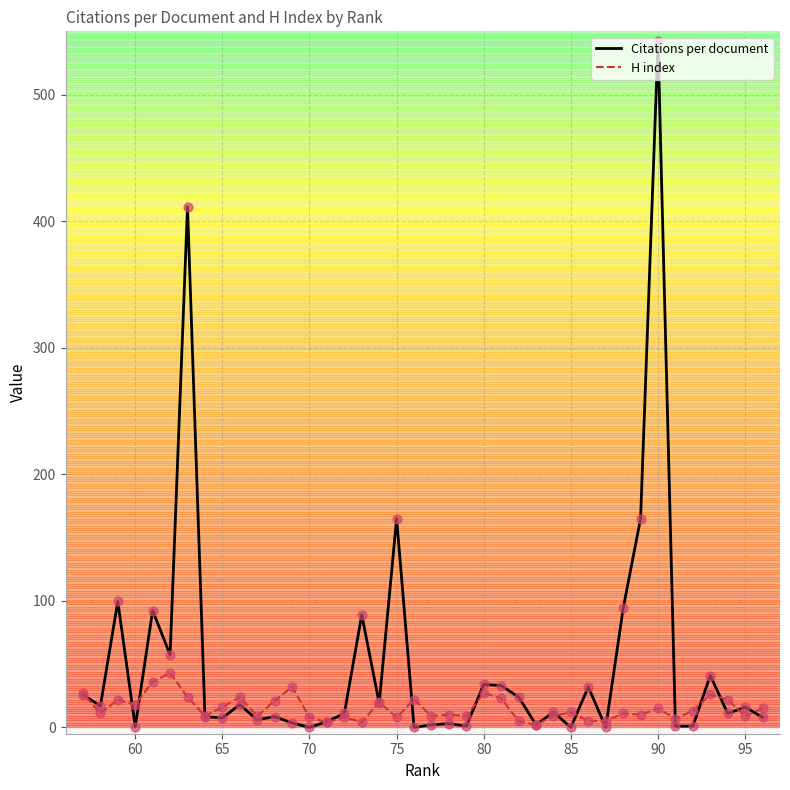

Which series contains the highest Y value?

Citations per document